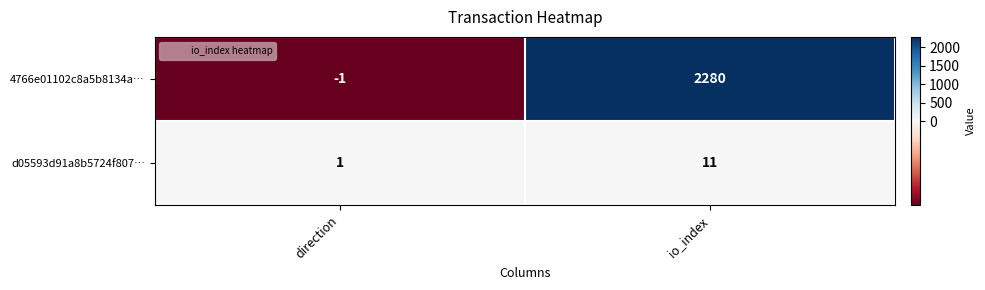

The value of d05593d91a8b5724f807… at io_index is 11. True or false?

True